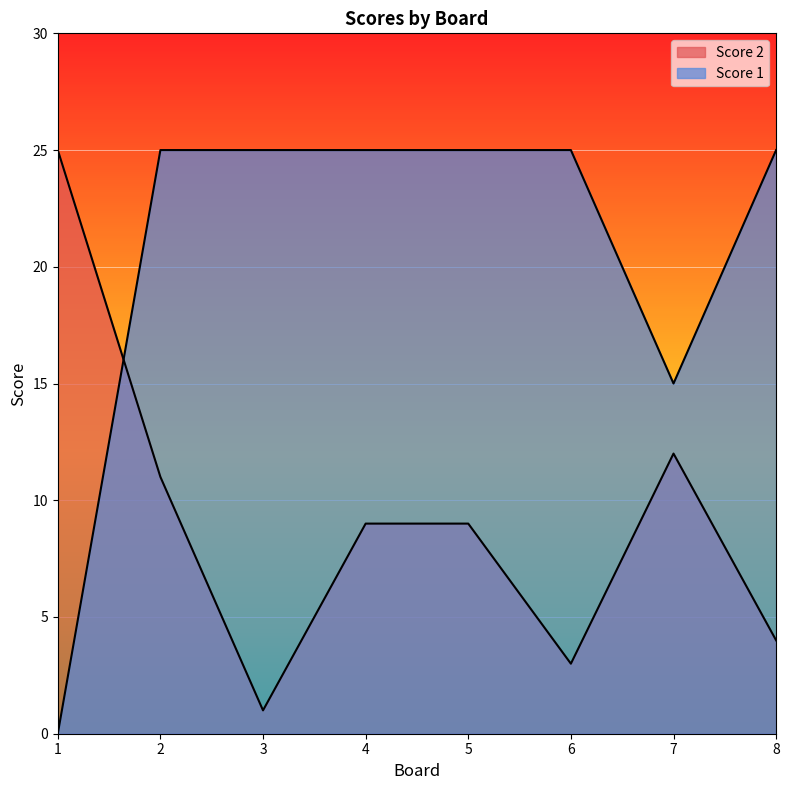

What is the value of the Score 1 point at the 2nd from the left?

25